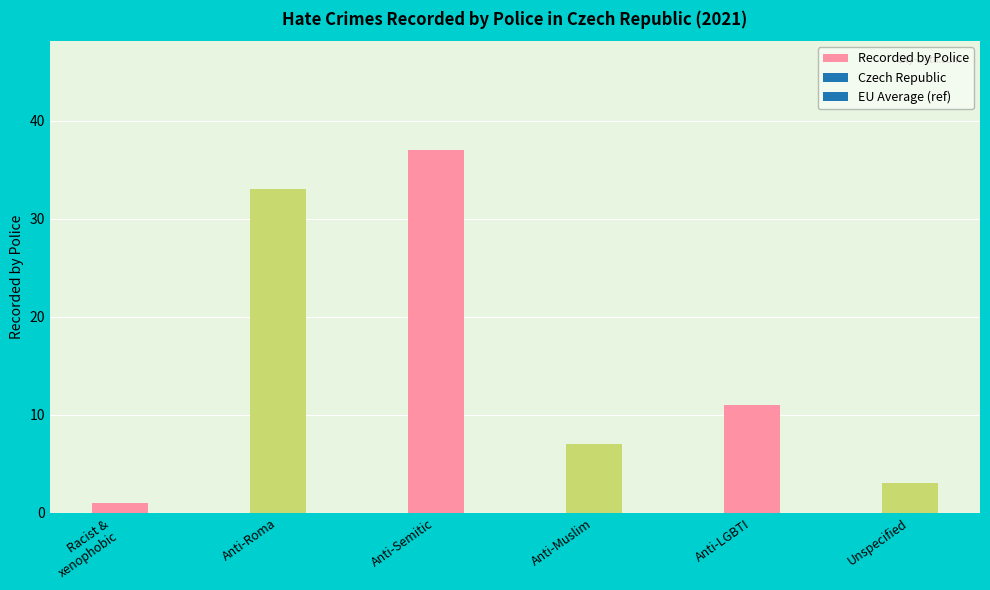

List the labels in order of value, largest first.

Anti-Semitic, Anti-Roma, Anti-LGBTI, Anti-Muslim, Unspecified, Racist &
xenophobic